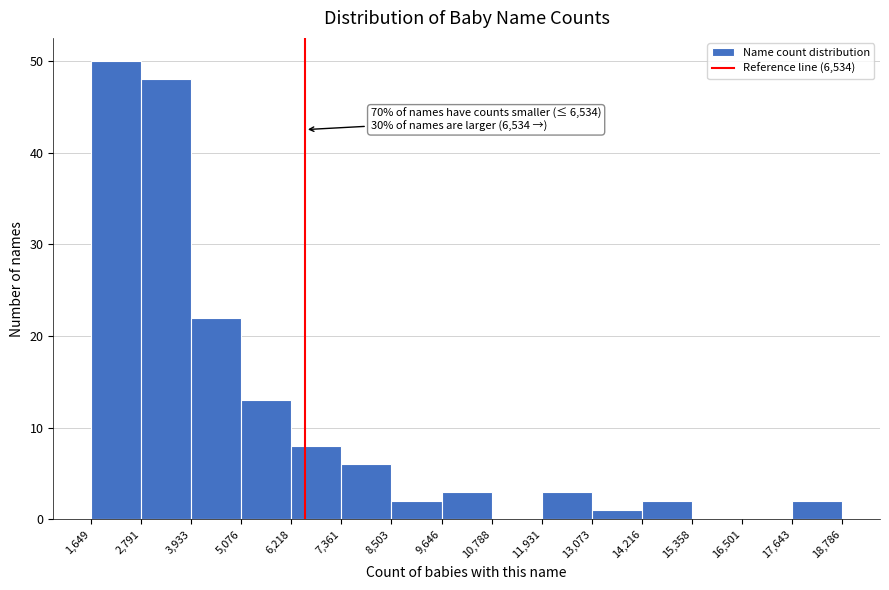

Which range on the x-axis has the tallest bar?

1,649 to 2,791